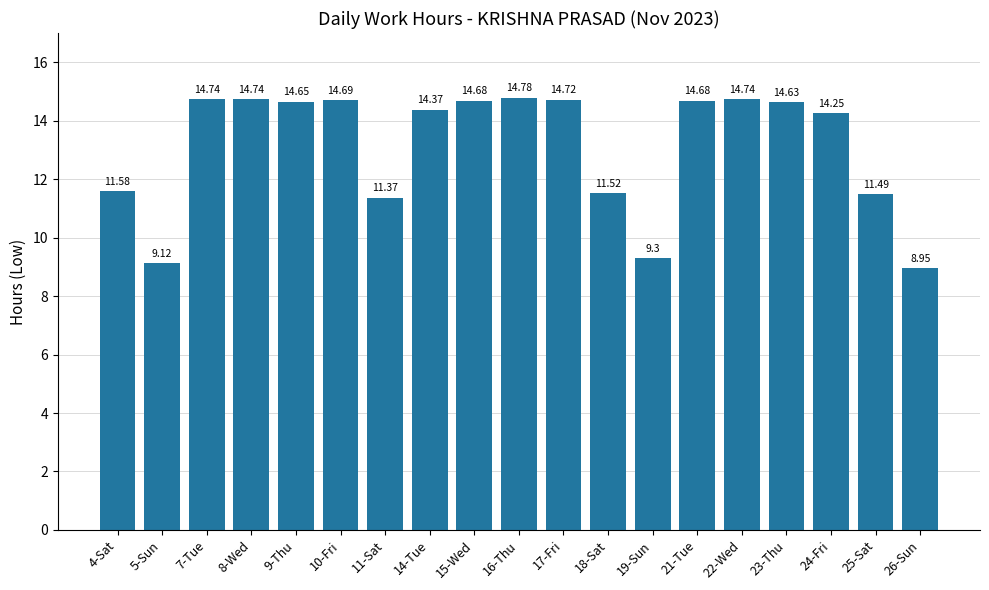

What is the change in value from 4-Sat to 8-Wed?

+3.2